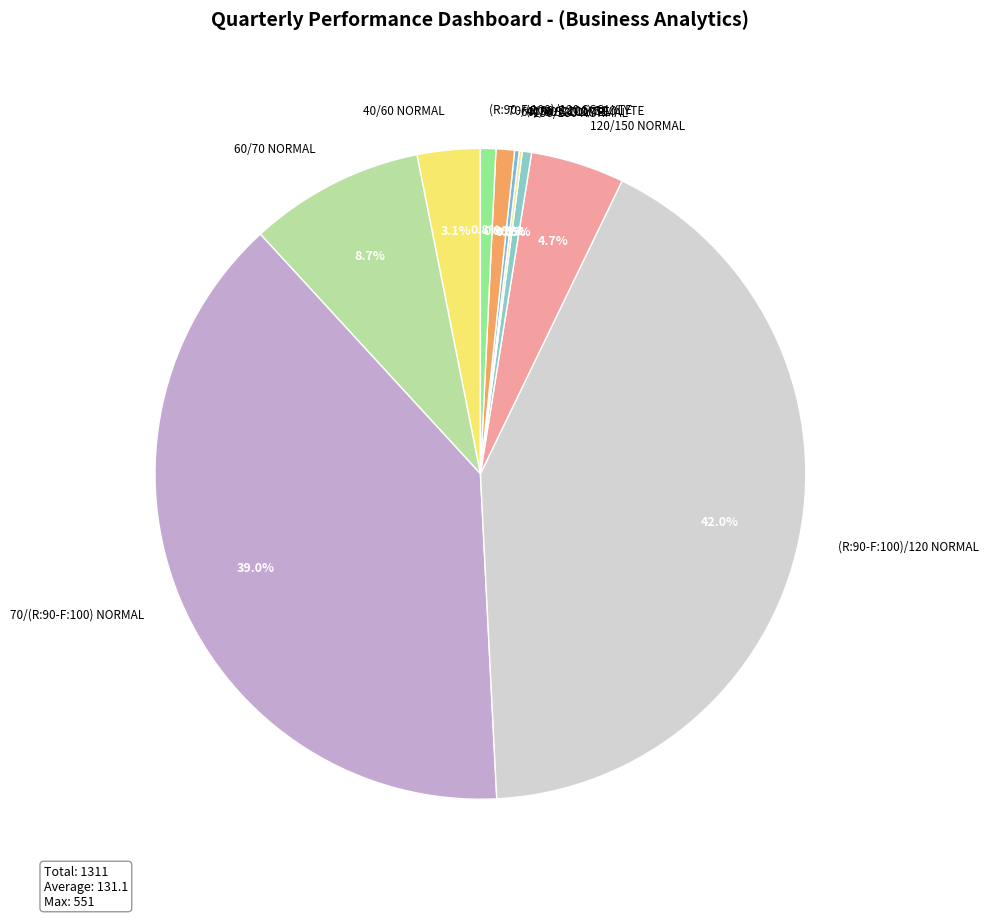

What is the largest slice in the pie chart?

(R:90-F:100)/120 NORMAL